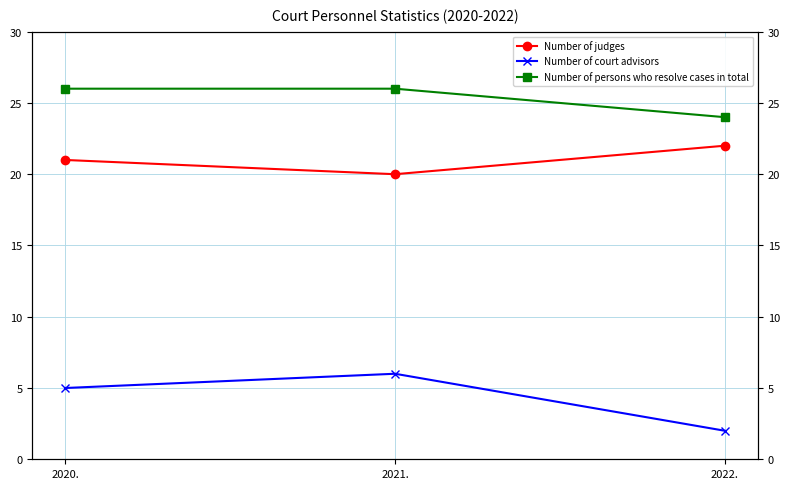

How many Number of persons who resolve cases in total values are between 24 and 26?

3